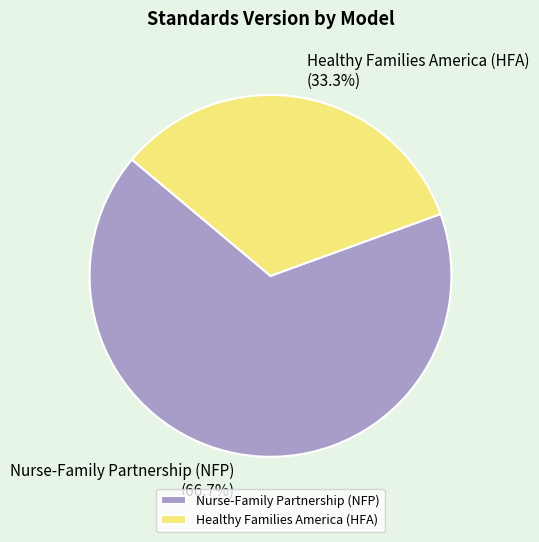

Is it true that Healthy Families America (HFA) is 33% of the pie?

True